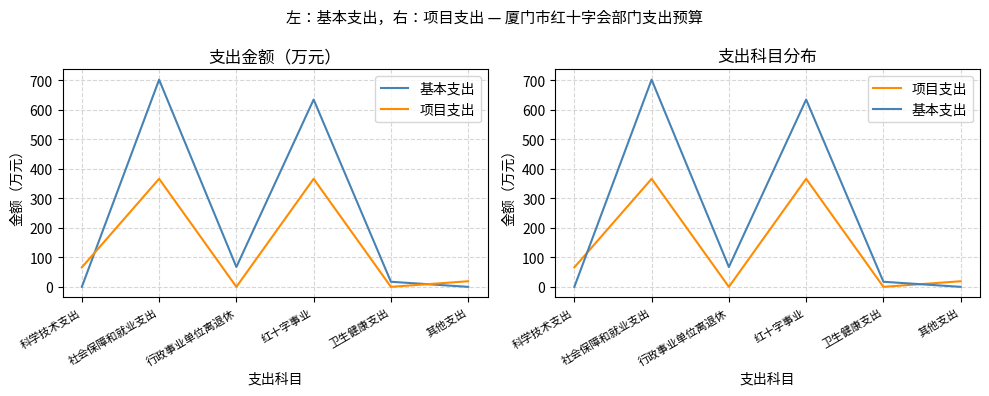

Does the chart have visible grid lines?

Yes